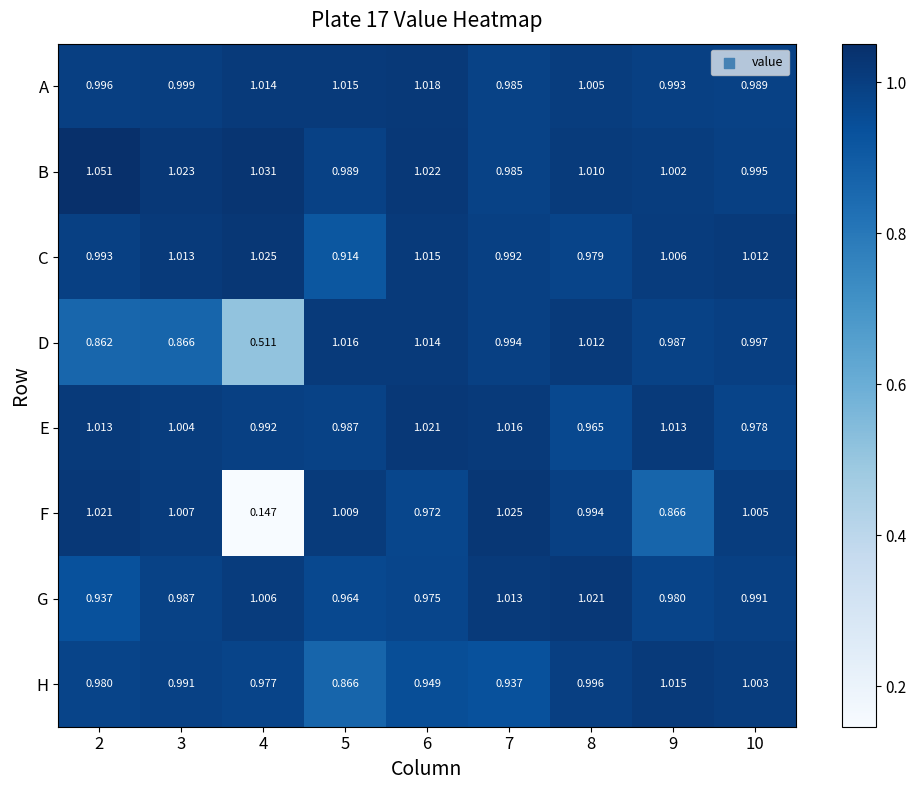

Is the value of B at 8 greater than the value of E at 10?

Yes